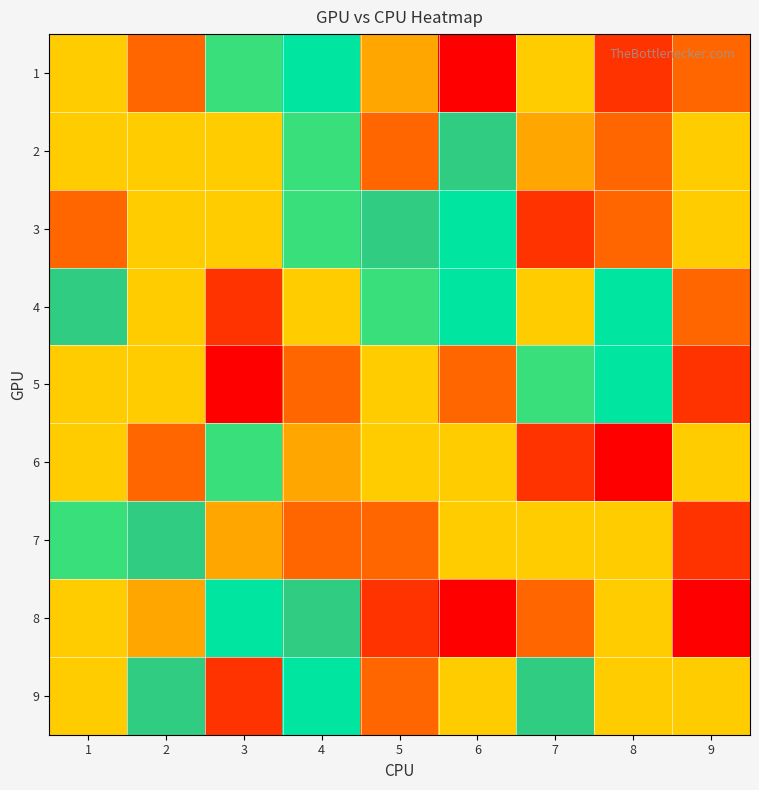

Which series has the largest total across all categories?

9